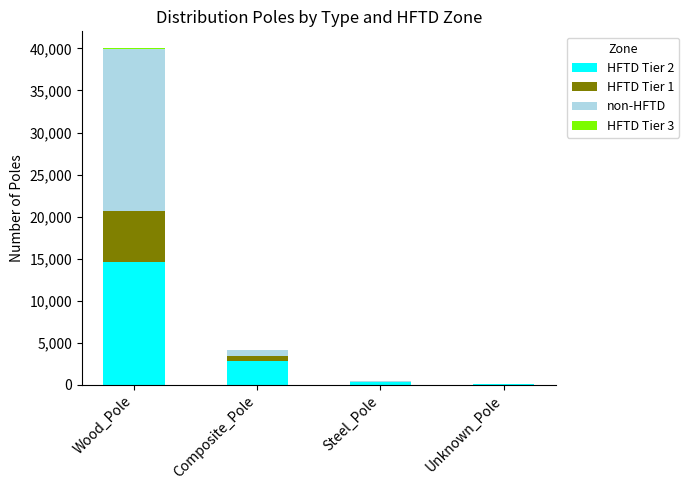

At which category is the sum across all series the highest?

Wood_Pole